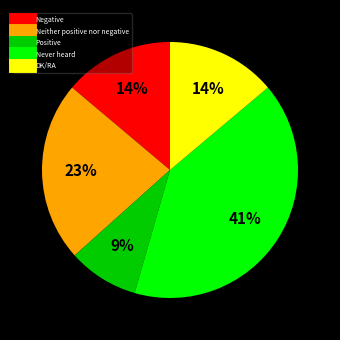

To the nearest percent, what is the difference between the largest and smallest slice percentages?

32%